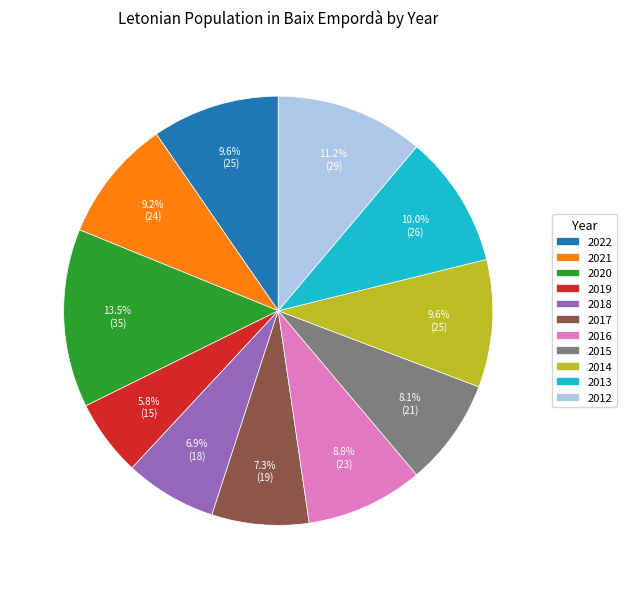

What percentage is NOT represented by 2022?

90.4%